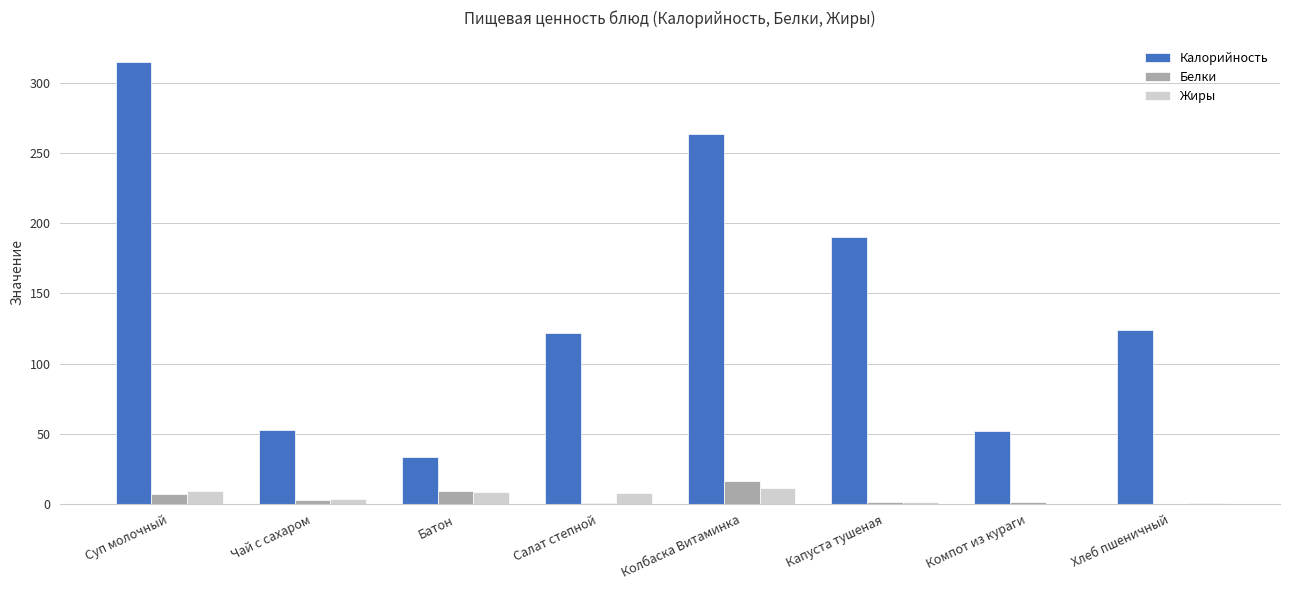

What is the maximum value for Жиры?

11.5